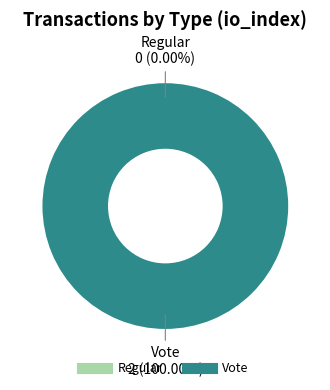

How many segments does this pie chart have?

2